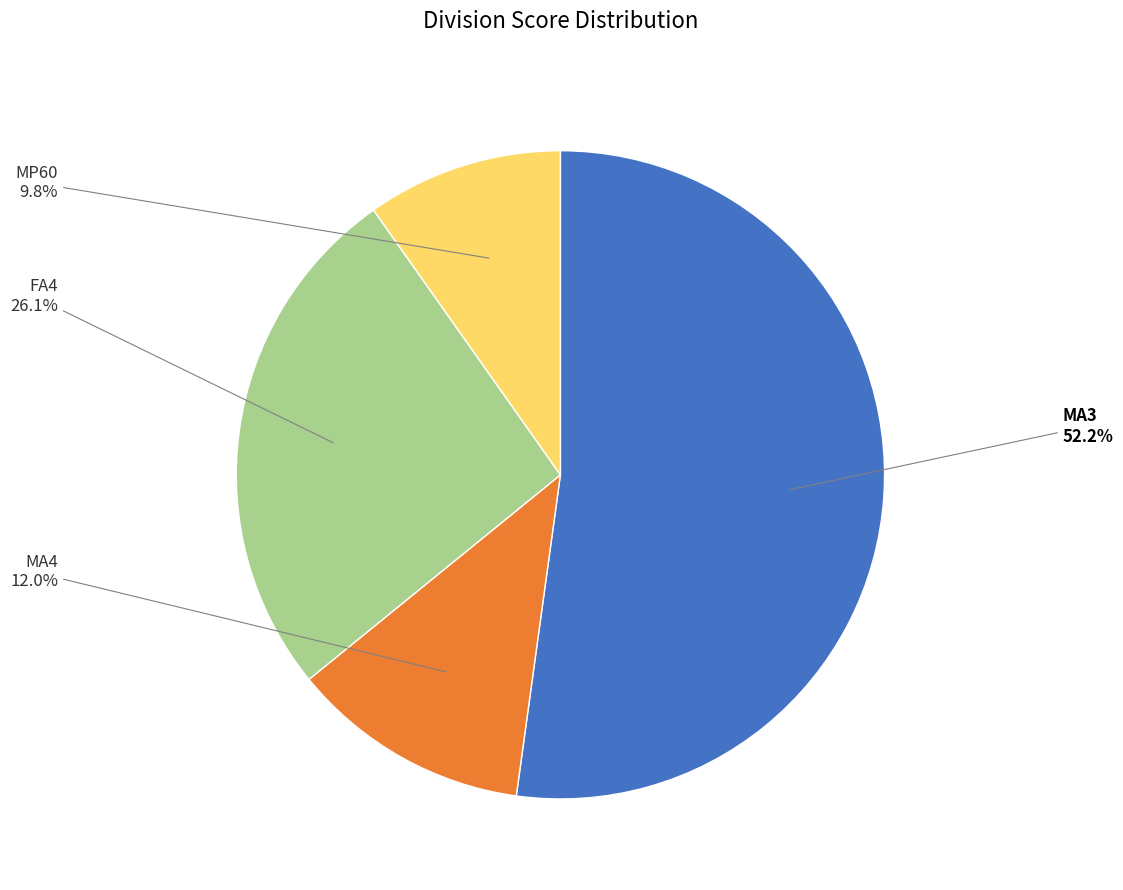

To the nearest percent, what is the combined percentage of MA4 and FA4?

38%